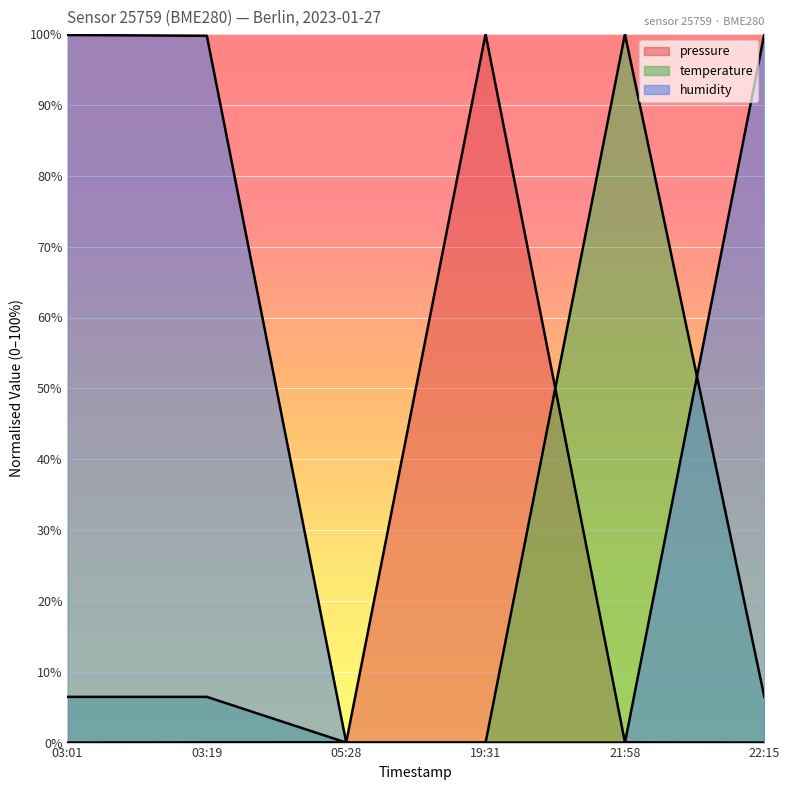

Reading right to left, list all the values displayed in this chart.

pressure: 0.0	0.0	100.0	0.0	0.0	0.0
temperature: 6.5	100.0	0.0	0.0	6.5	6.5
humidity: 100.0	0.0	0.0	0.0	99.8	99.9